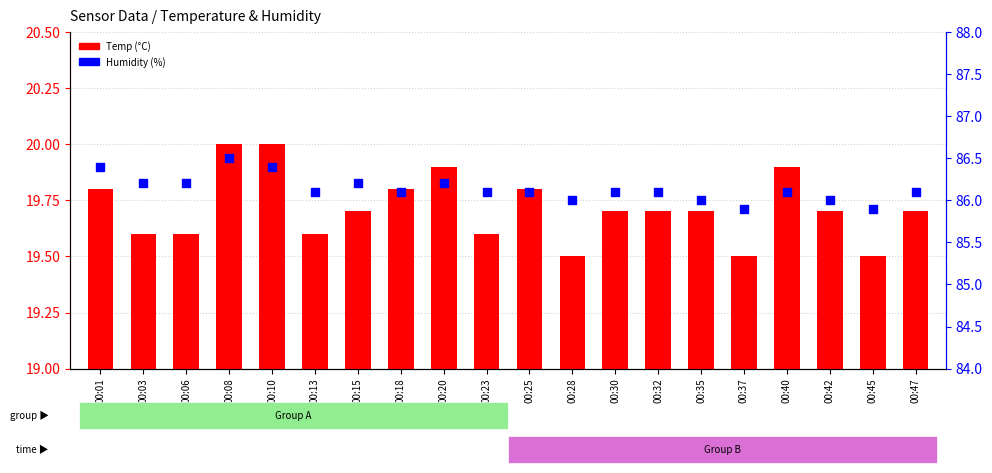

At how many categories does at least one series exceed 46?

20